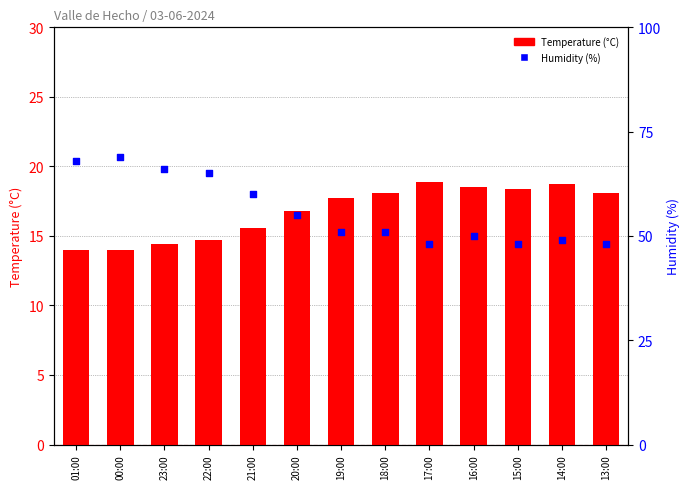

At which category is the sum across all series the highest?

00:00